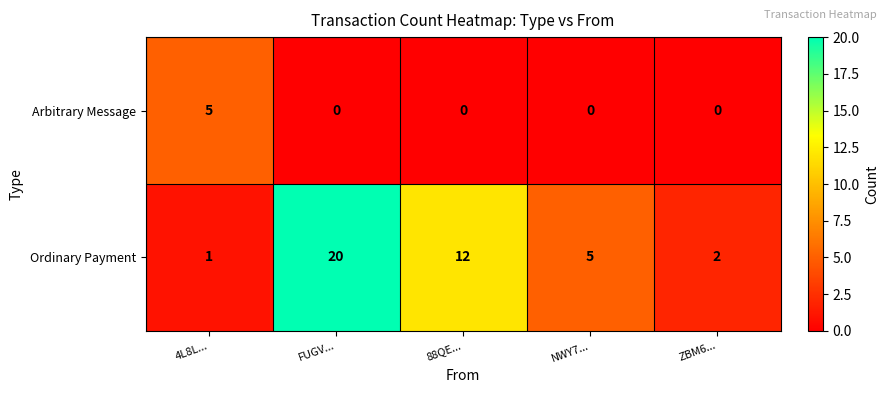

Reading right to left, transcribe all the data shown in this chart.

Arbitrary Message: ZBM6...=0	NWY7...=0	88QE...=0	FUGV...=0	4L8L...=5
Ordinary Payment: ZBM6...=2	NWY7...=5	88QE...=12	FUGV...=20	4L8L...=1